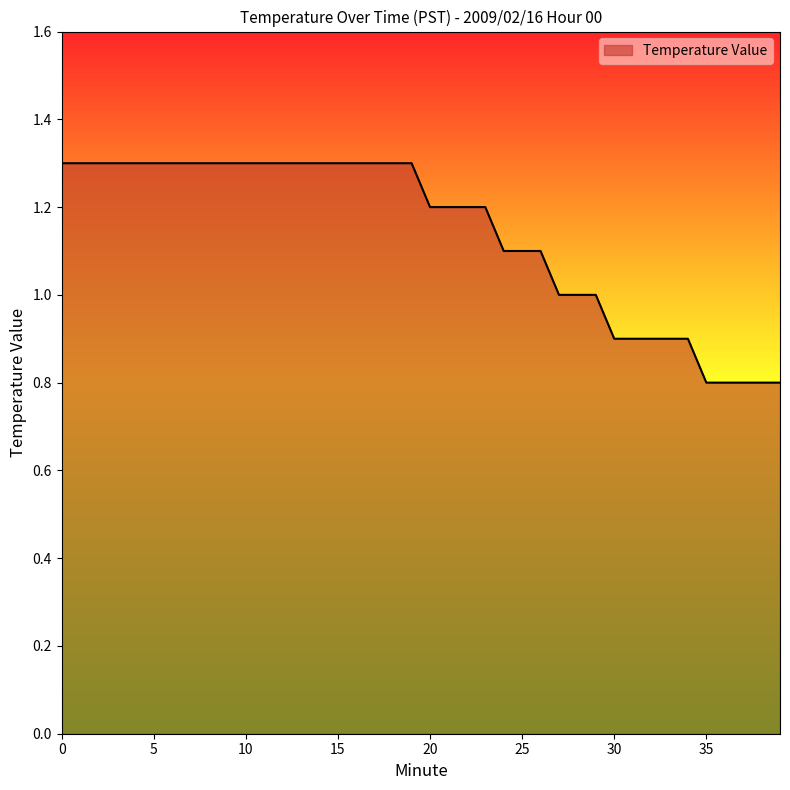

What is the difference between the maximum and minimum values?

0.5